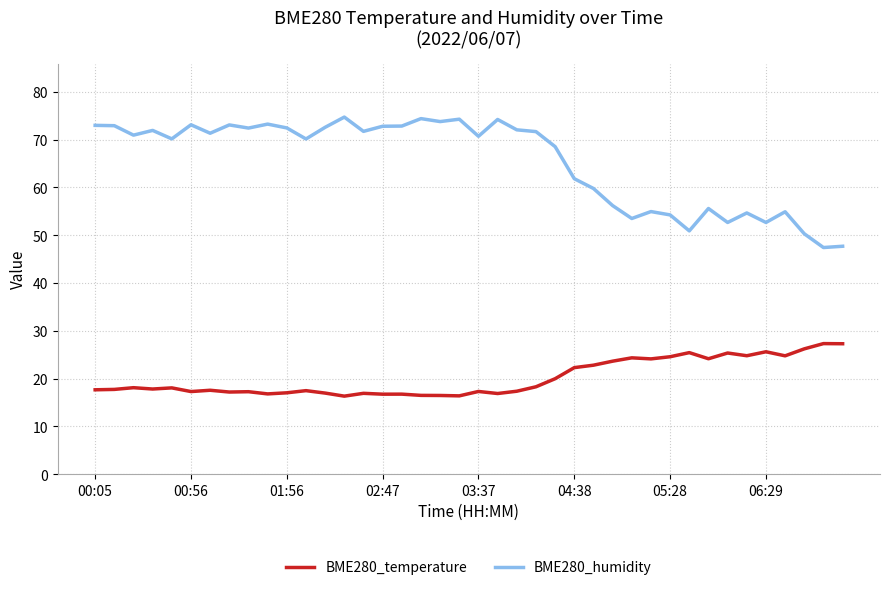

How many distinct data groups are displayed?

2